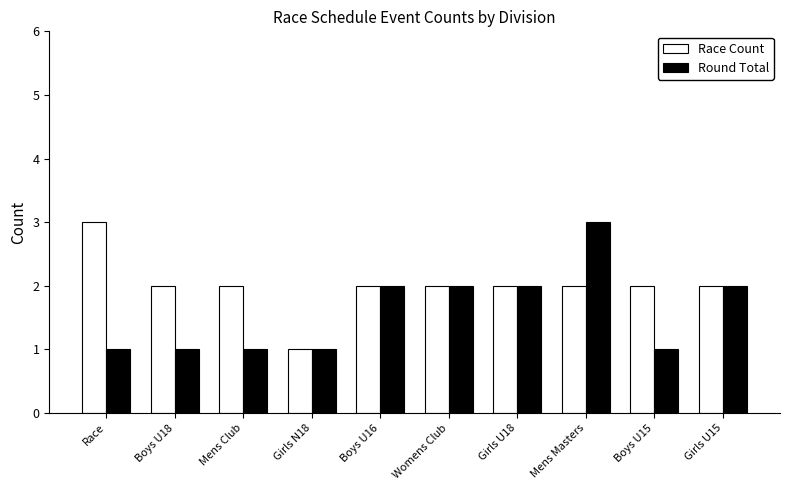

What is the difference between the highest and lowest values at Race?

2